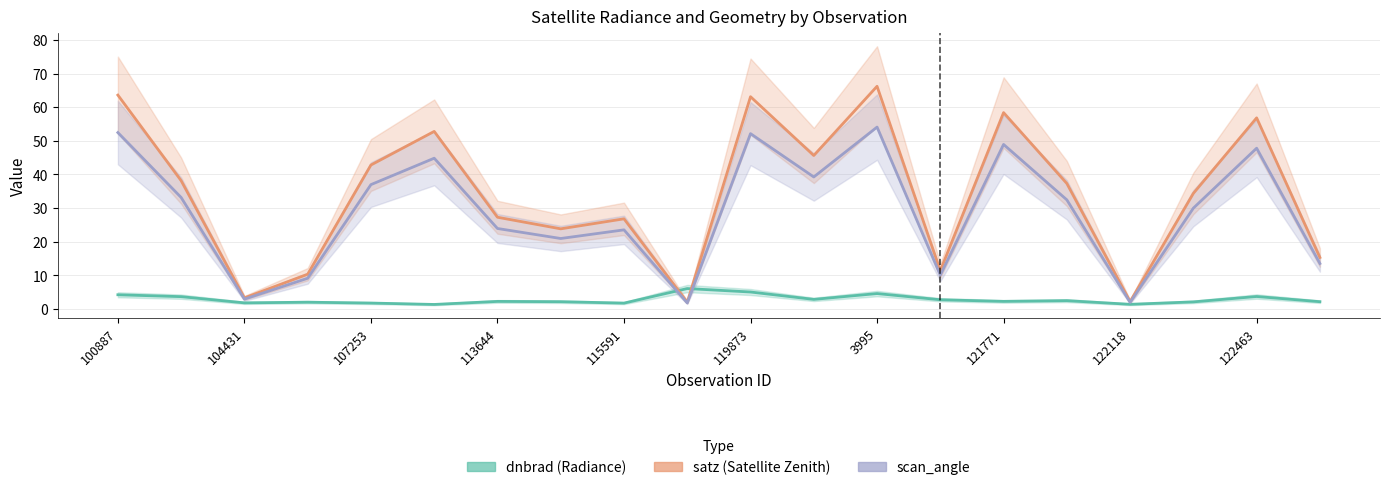

What is the smallest value displayed?

1.3